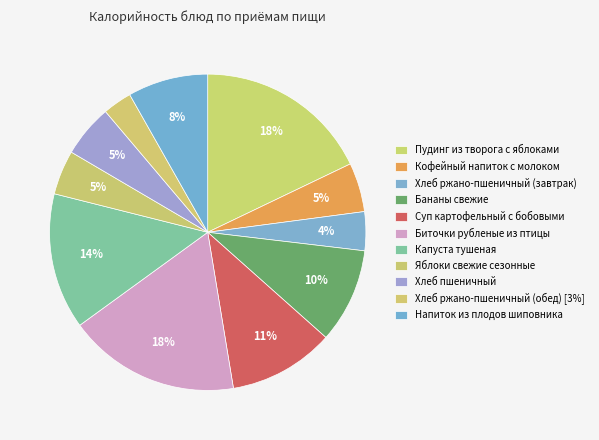

Approximately how many times larger is the value at Кофейный напиток с молоком compared to Пудинг из творога с яблоками?

0.3